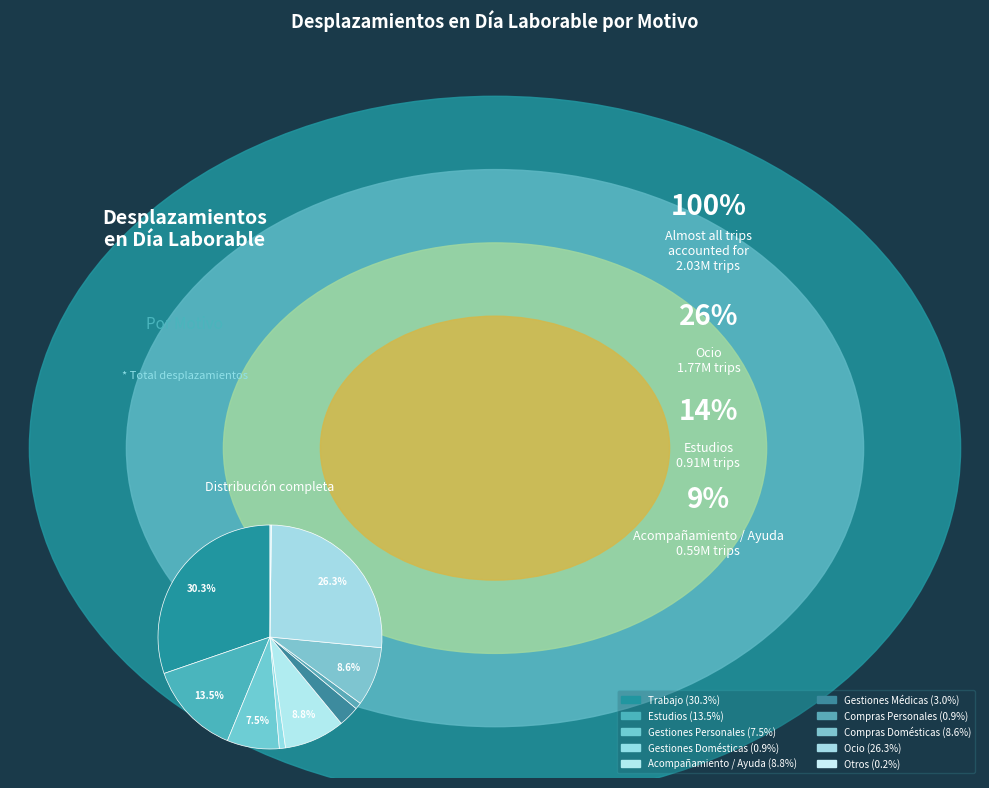

Count the number of slices in the pie.

10